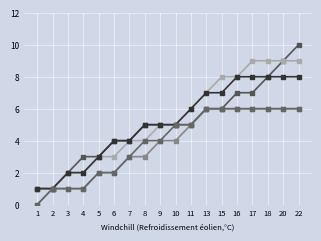

Which series has the largest total across all categories?

ב פתח תקווה